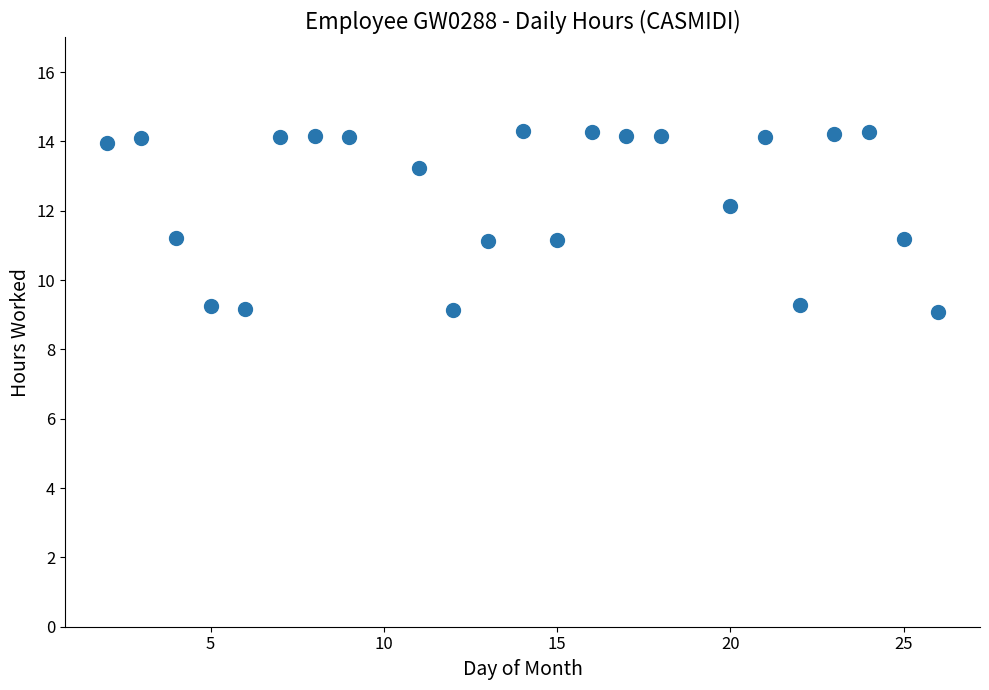

What is the minimum value shown in the chart?

9.1